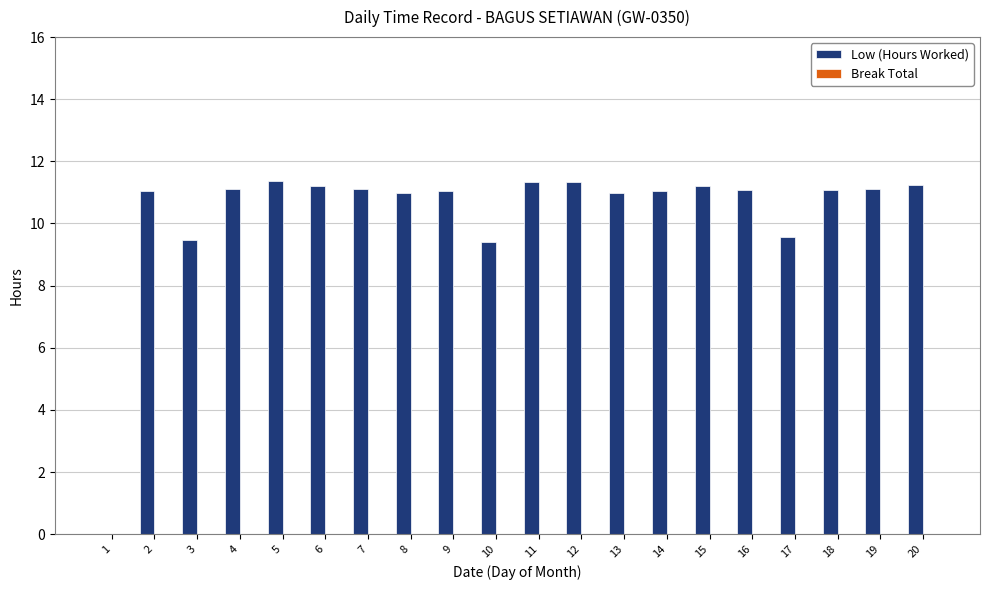

How many series are shown in this chart?

1